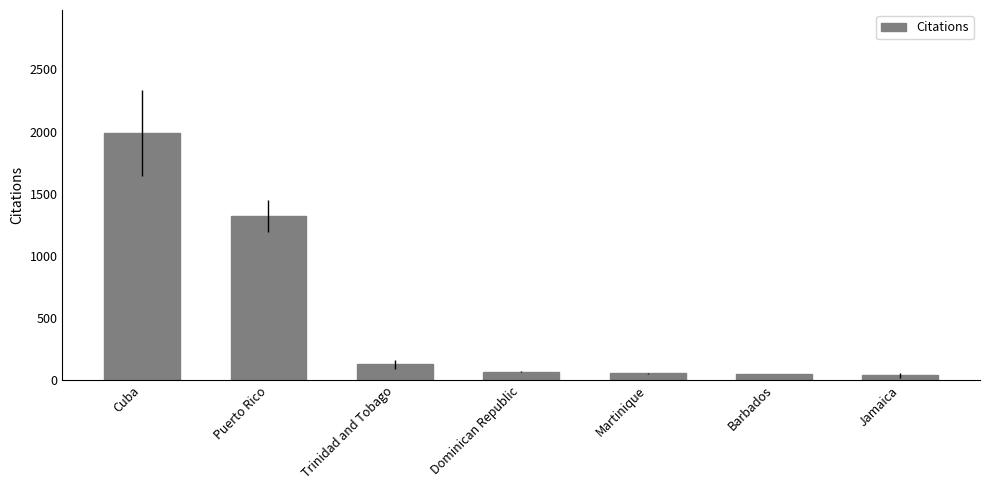

What is the difference between the maximum and minimum values?

1947